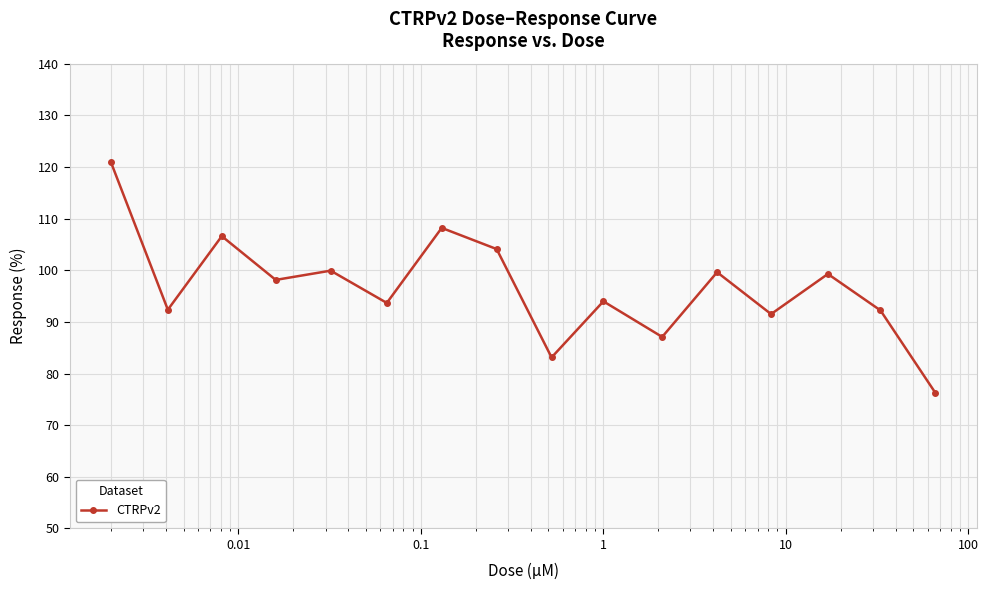

What is the greatest value displayed?

120.9